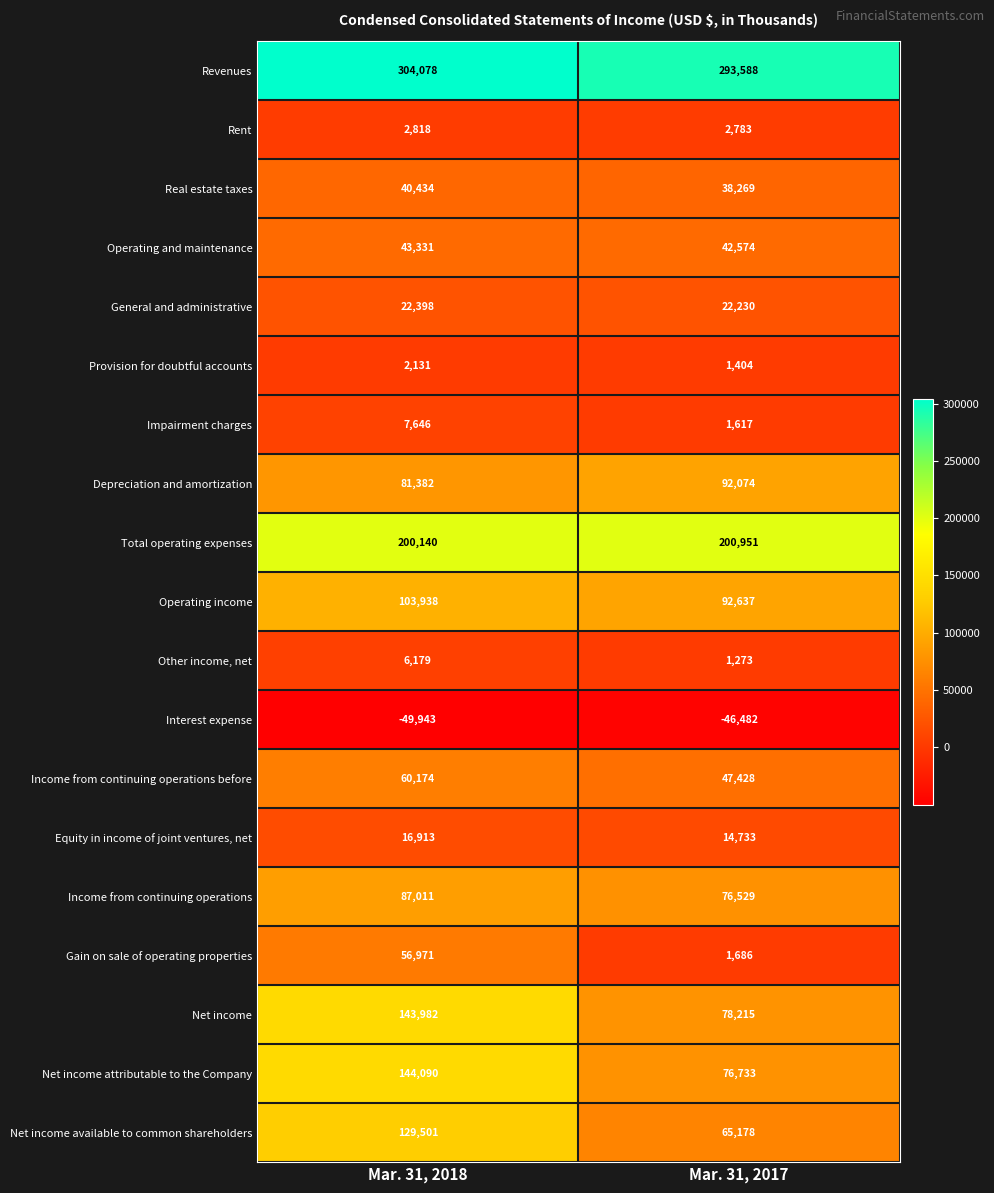

What is the difference between the Income from continuing operations before values at Mar. 31, 2017 and Mar. 31, 2018?

12746